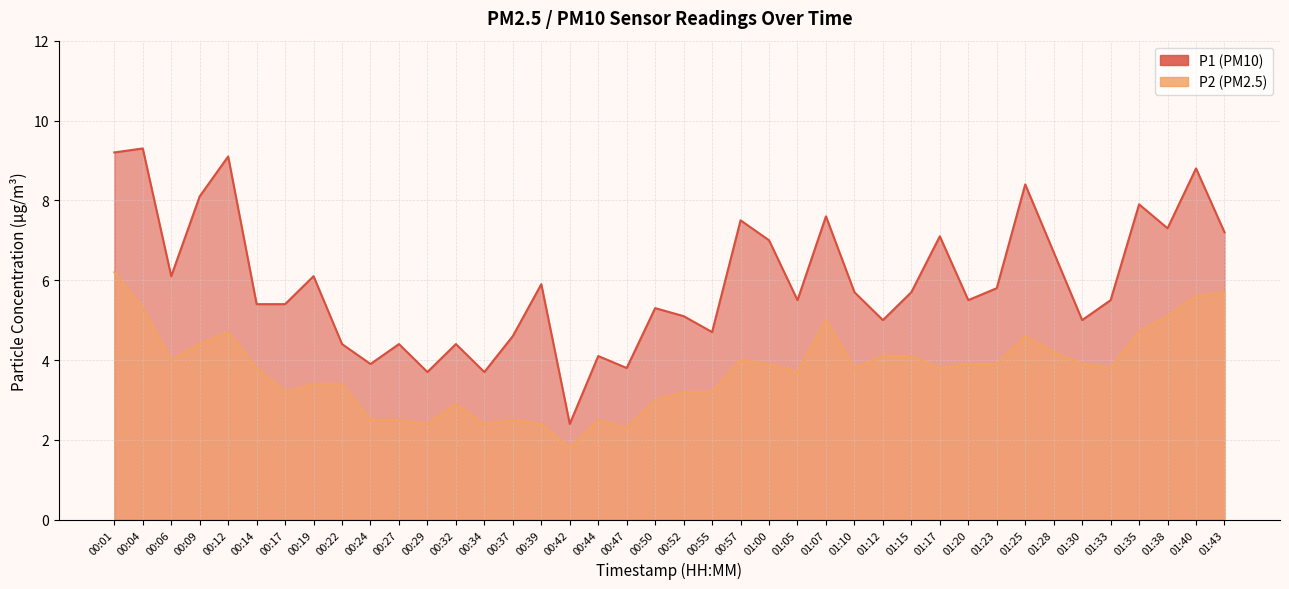

Between 00:06 and 00:34, which is larger?

00:06